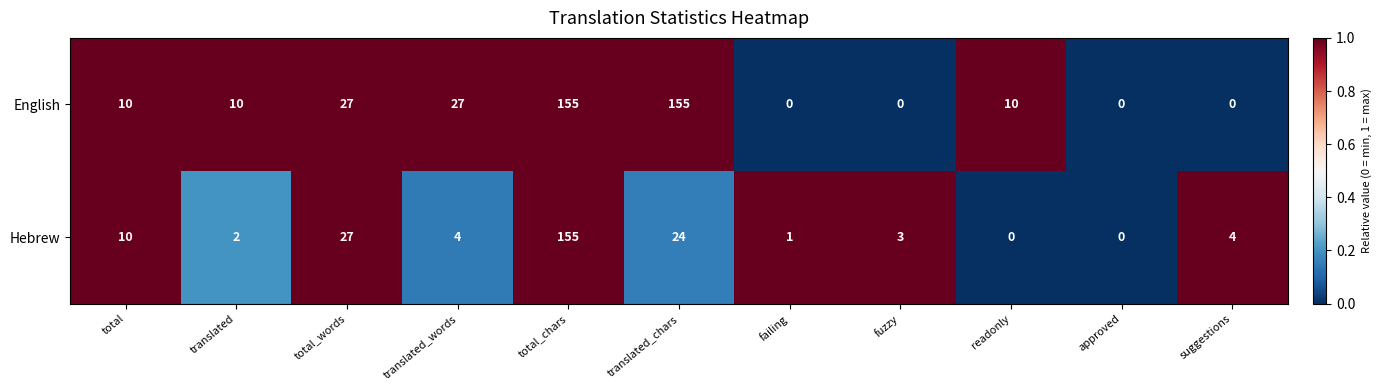

Which series changed the most between translated_words and approved?

English